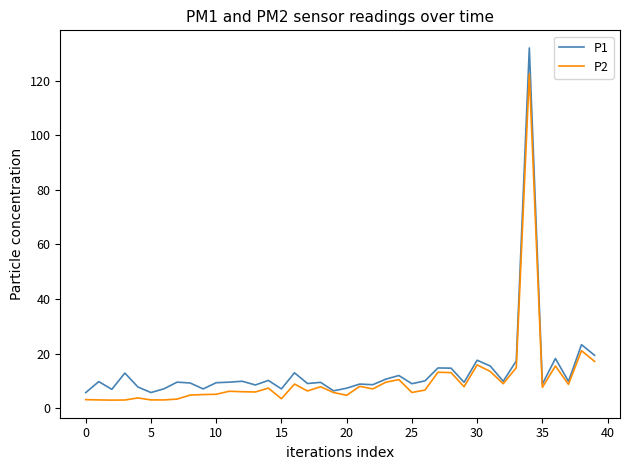

What are all the series names shown in the legend?

P1, P2